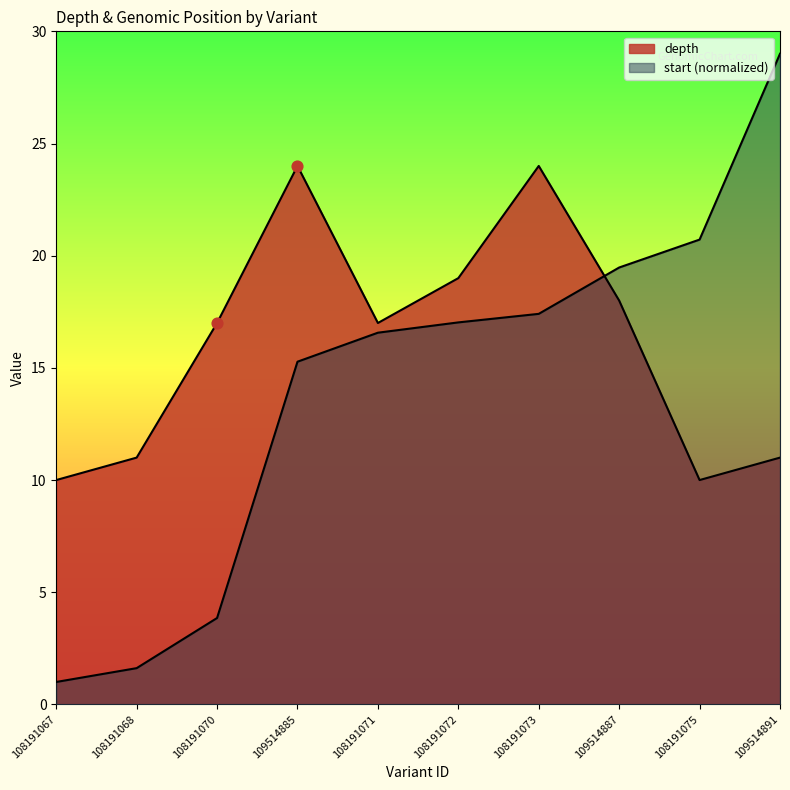

What are all the series names shown in the legend?

depth, start